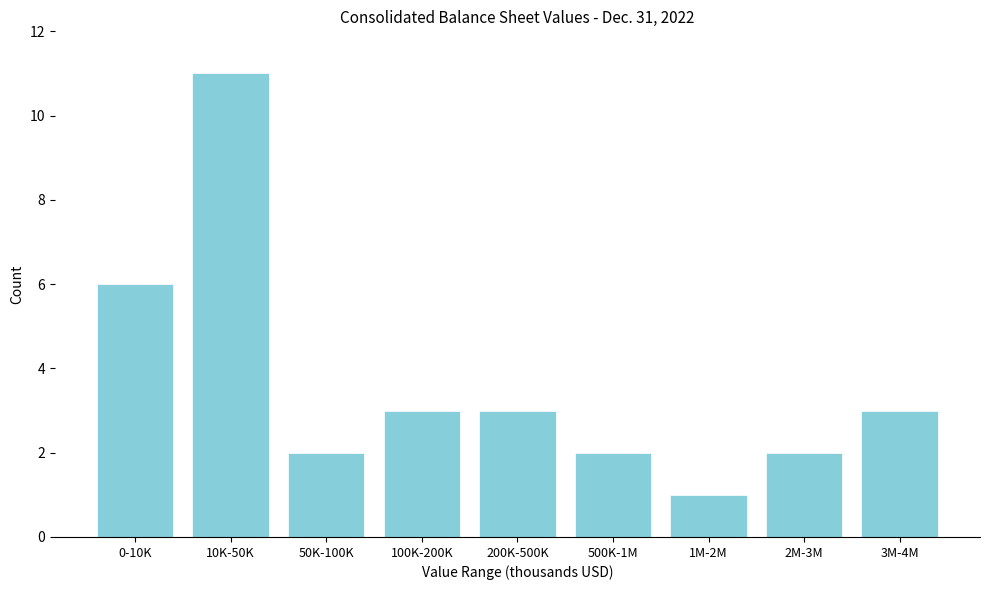

Reading left to right, transcribe all the data shown in this chart.

0-10K=6	10K-50K=11	50K-100K=2	100K-200K=3	200K-500K=3	500K-1M=2	1M-2M=1	2M-3M=2	3M-4M=3